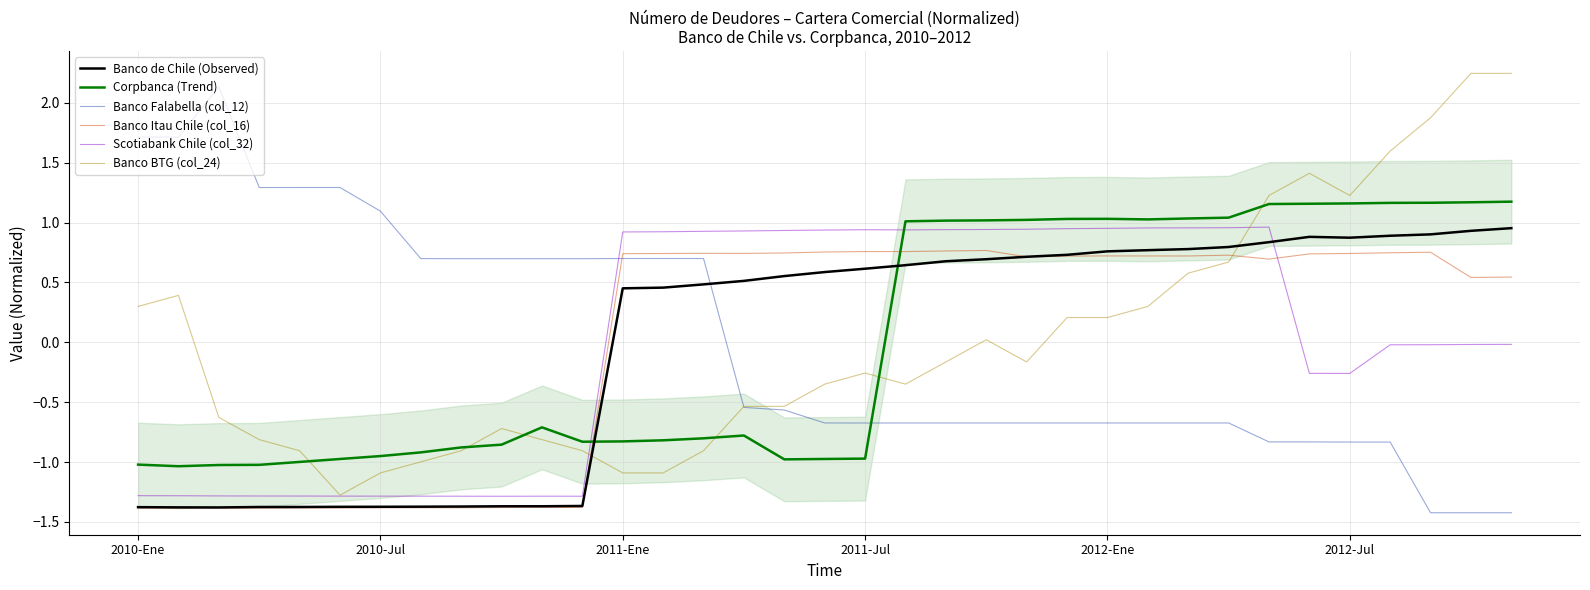

How many positive values does the Corpbanca (Trend) series have?

16